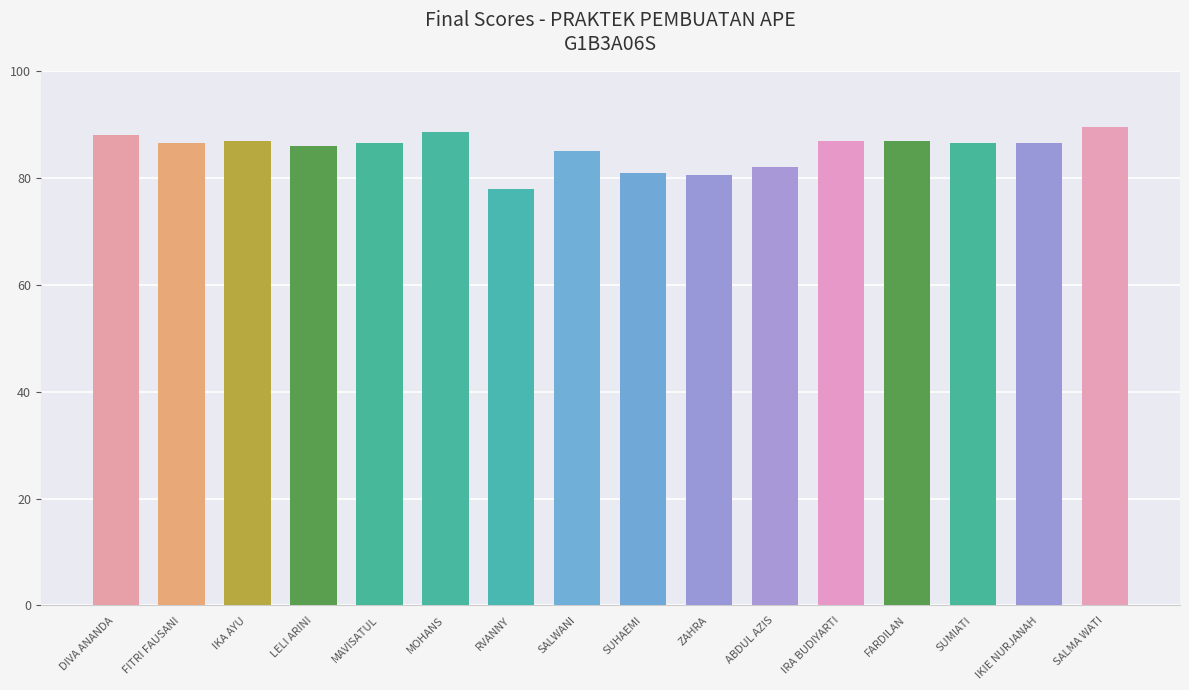

True or false: the data shows 18.4 at DIVA ANANDA.

False